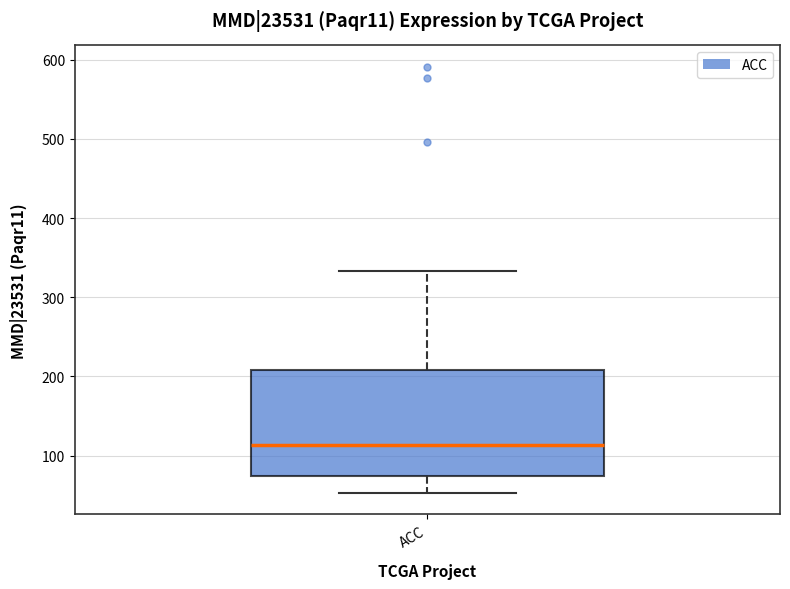

Read this box plot against the y-axis: the position of the median line, the range covered by the box, and the ends of both whiskers. The values are not printed on the chart, so give them approximately, as read against the axis.

median 110, box 70 to 210, whiskers 50 to 330